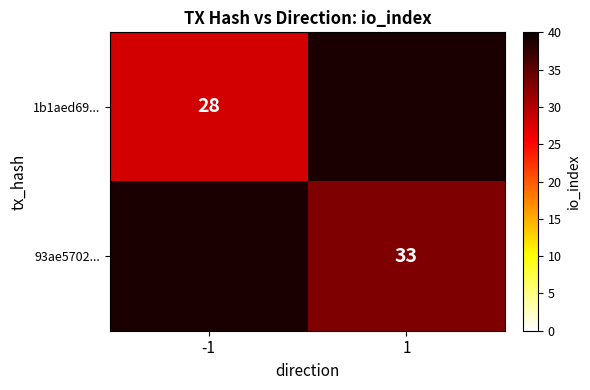

Count the number of categories in the chart.

2